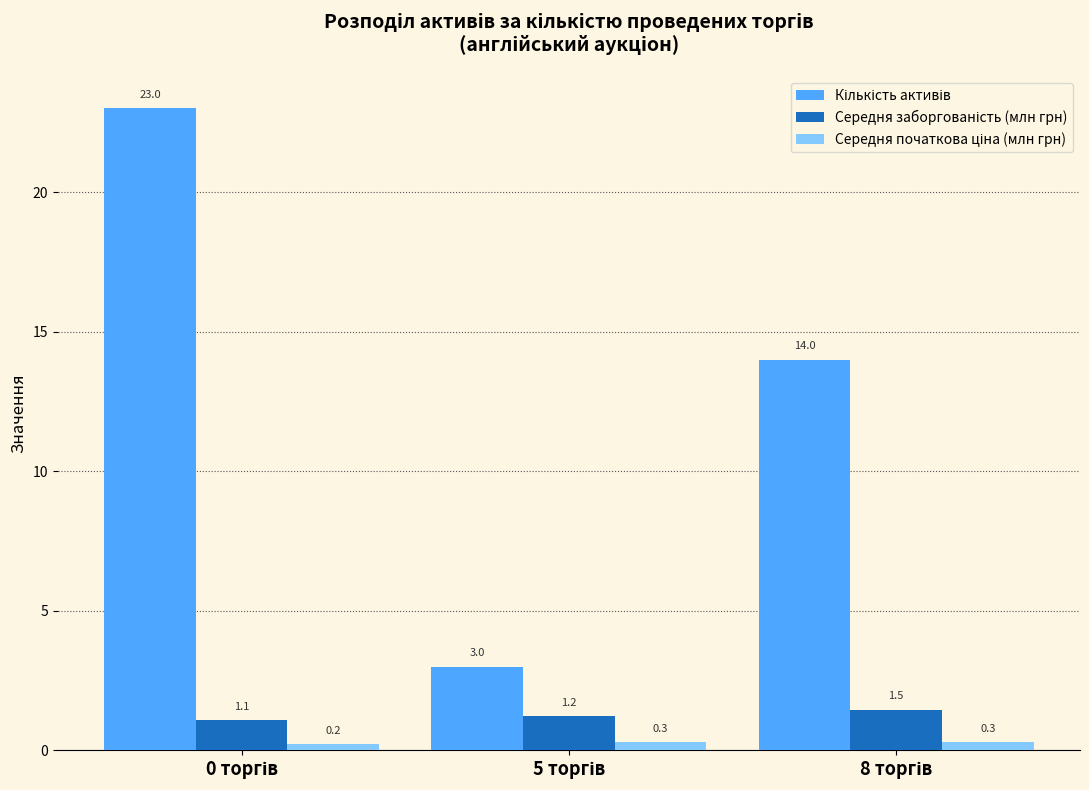

What is the greatest value displayed?

23.0